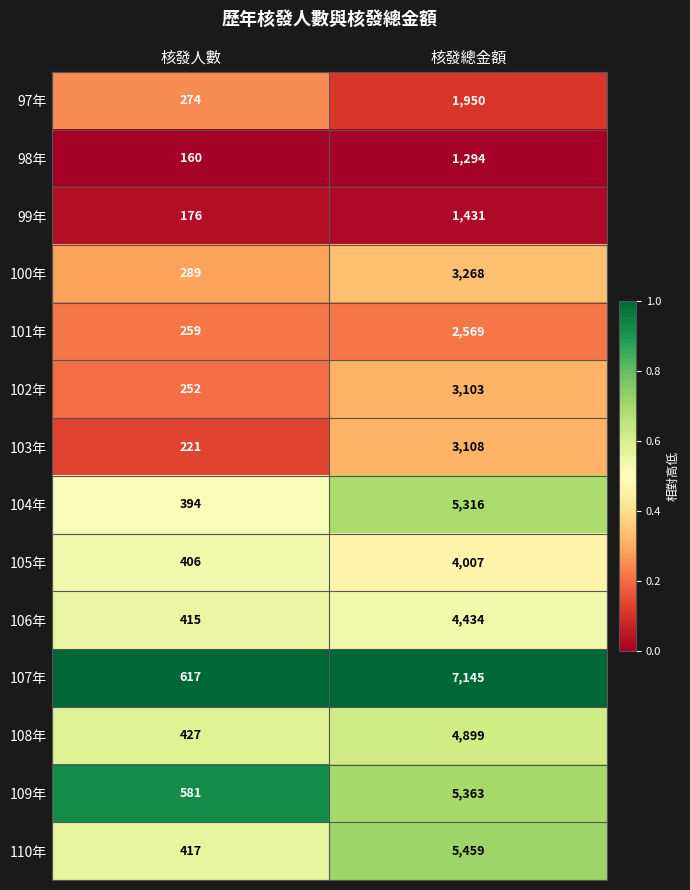

True or false: 105年 has a value of 2462 at 核發總金額.

False